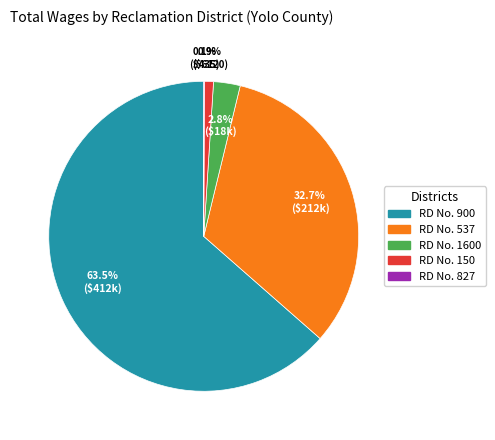

Does any single category account for the majority?

Yes